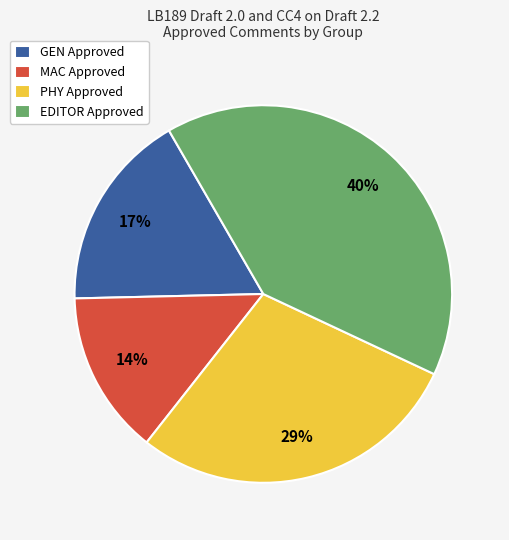

To the nearest percent, what is the average slice percentage?

25%